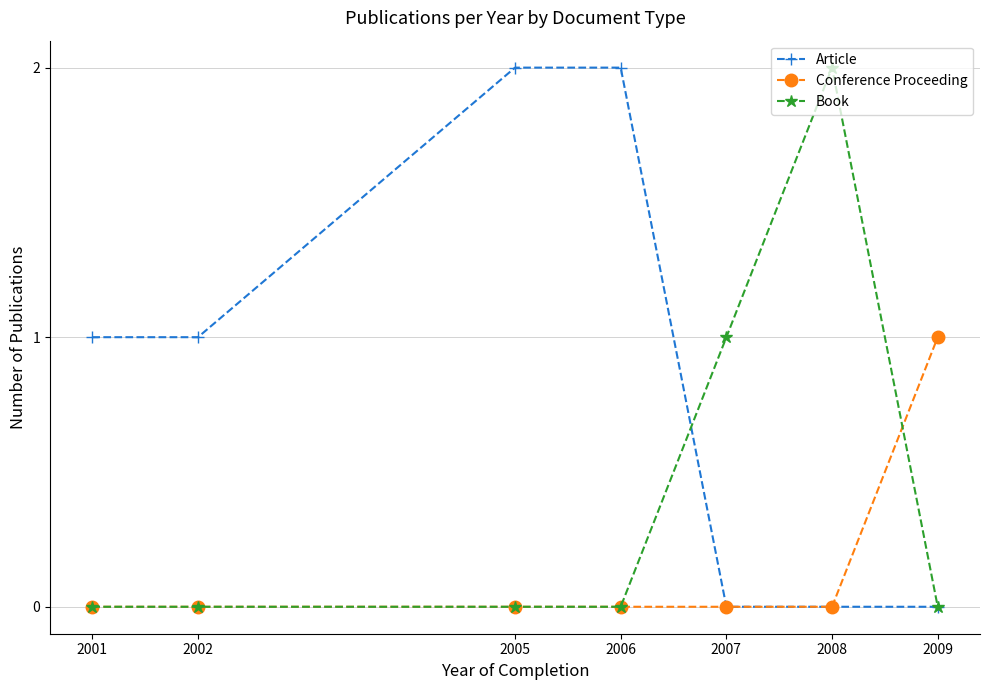

How many lines are shown in the chart?

3